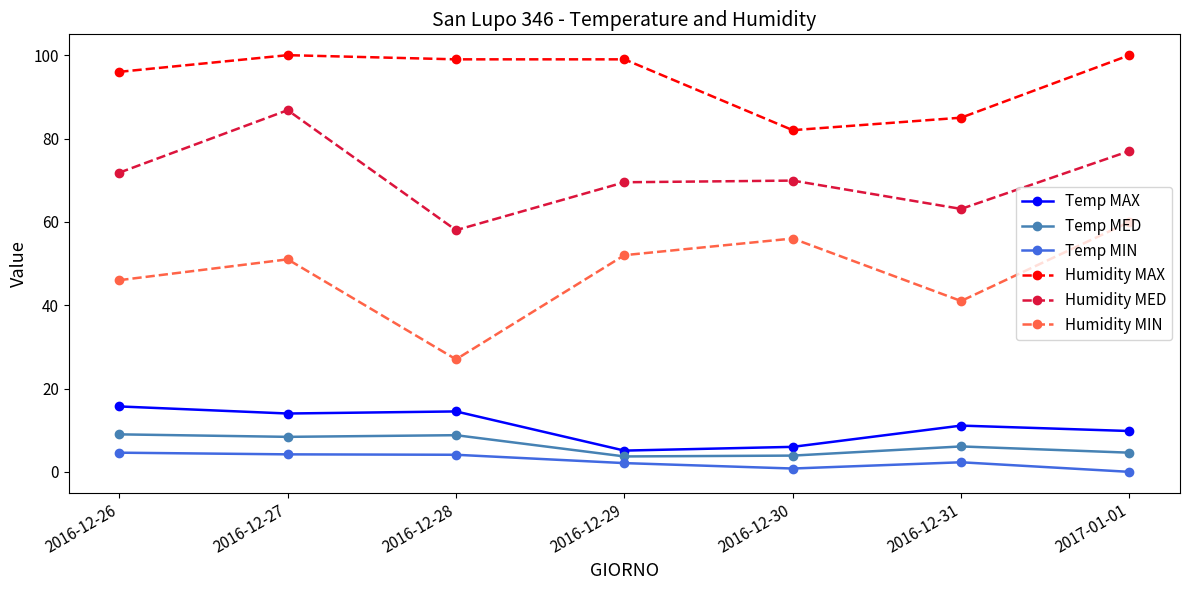

Between 2016-12-28 and 2016-12-30, which series saw the biggest shift?

Humidity MIN